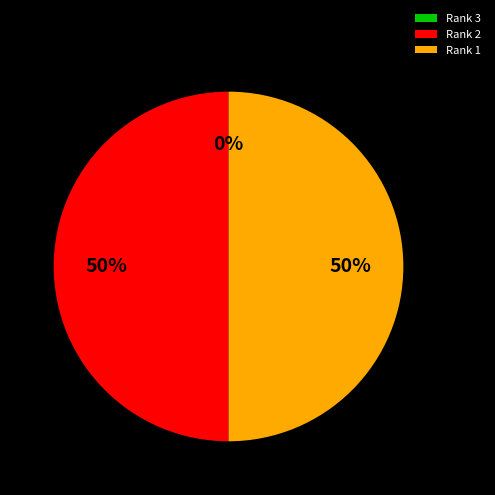

What percentage is the Rank 1 slice, to the nearest percent?

50%